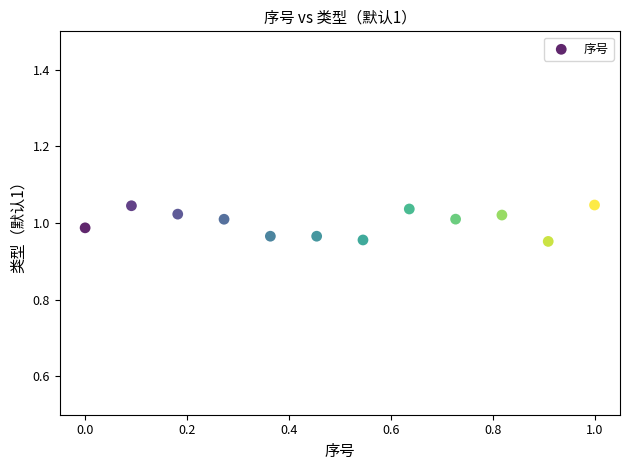

What is the average X value?

0.5